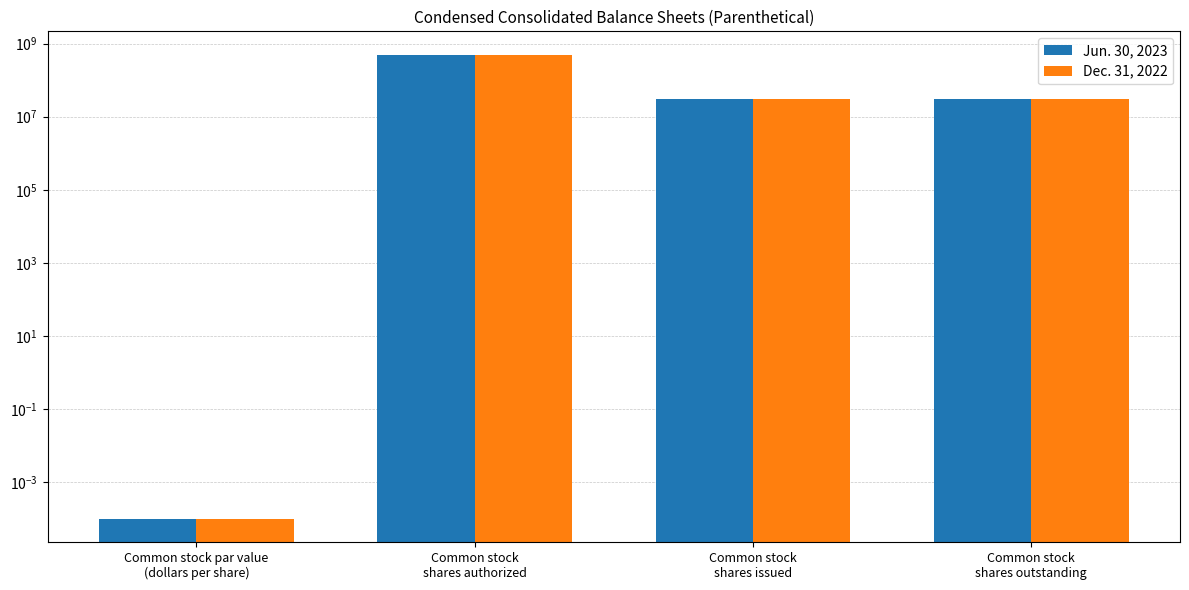

Where is Jun. 30, 2023 nearest to the value 250000000?

Common stock
shares issued